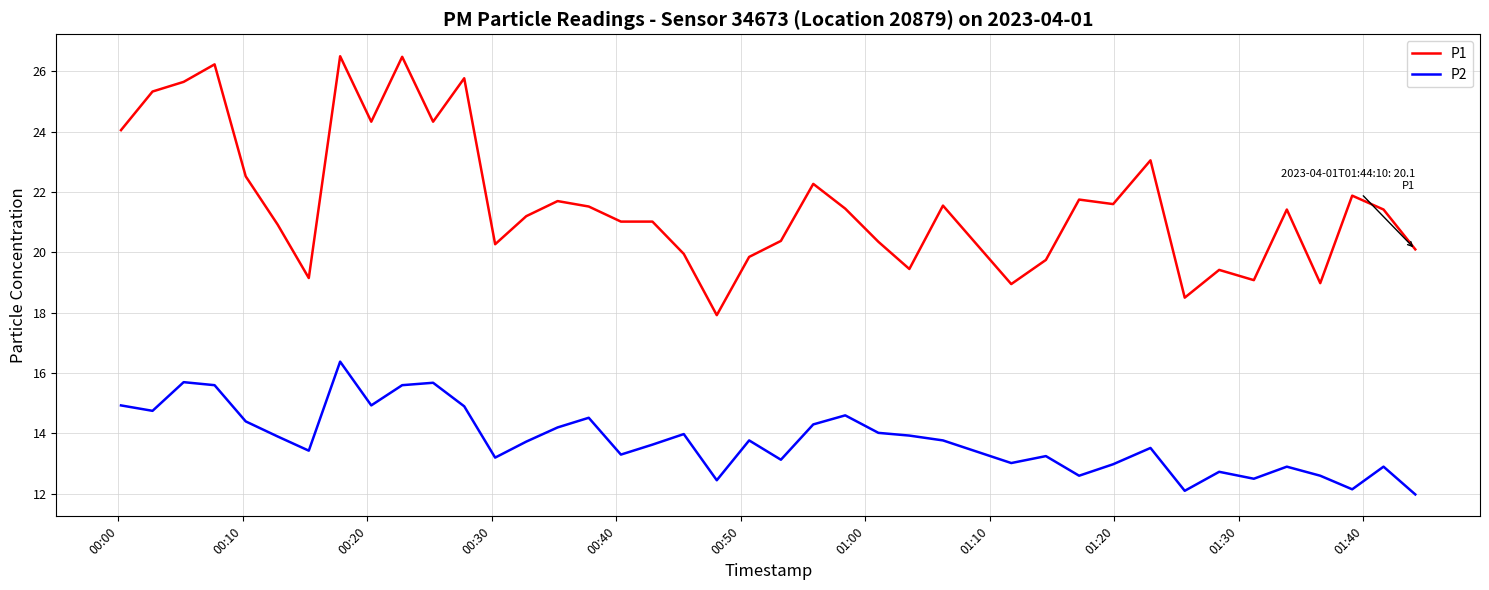

What is the maximum value for P1?

26.5